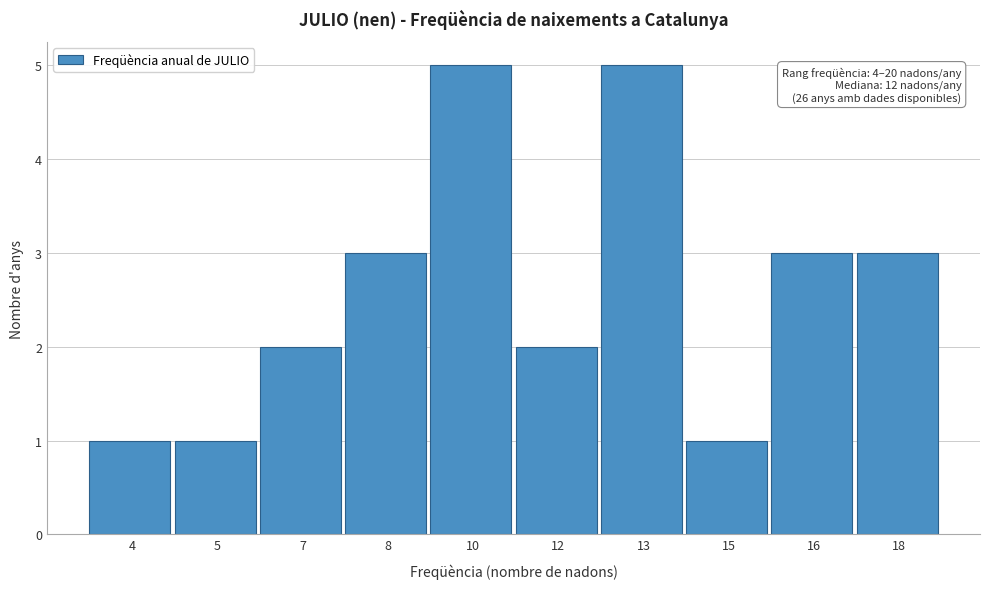

Reading left to right, list all the values displayed in this chart.

4=1	5=1	7=2	8=3	10=5	12=2	13=5	15=1	16=3	18=3